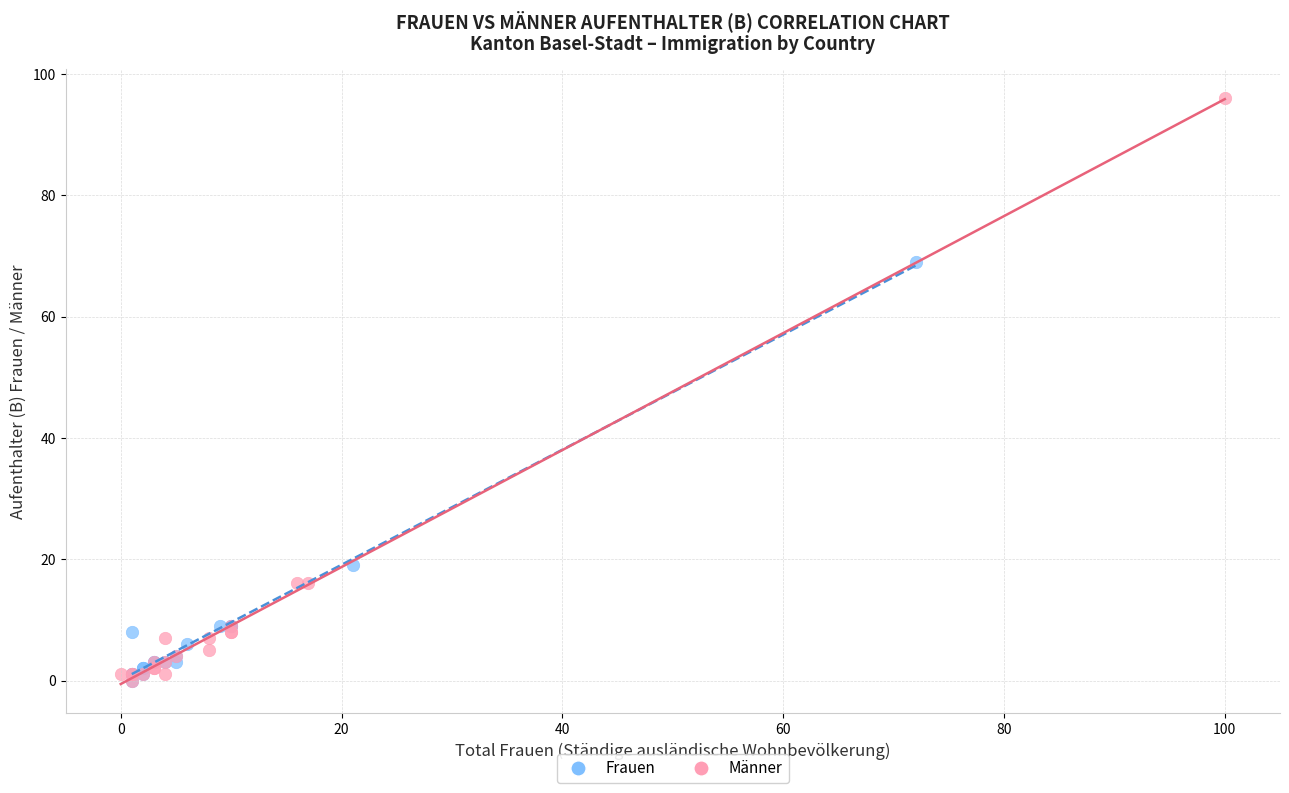

Which series has the widest spread of Y values?

Männer